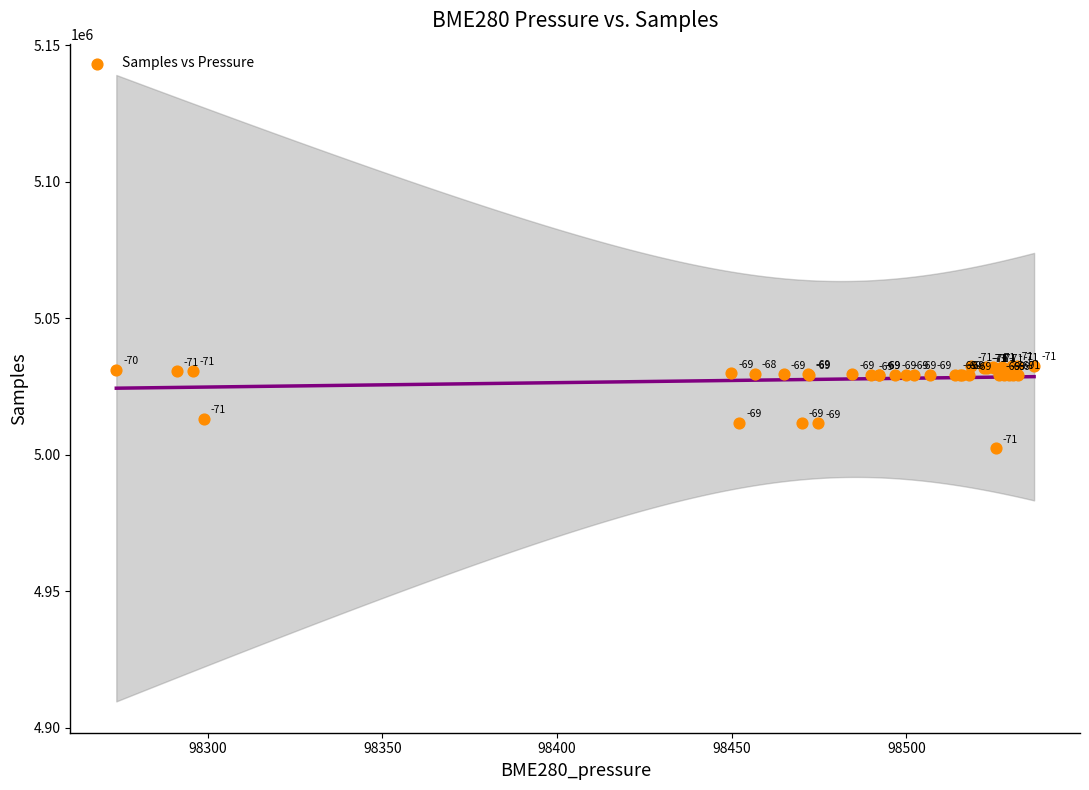

What Y value in the scatter plot is closest to 5017546?

5013128